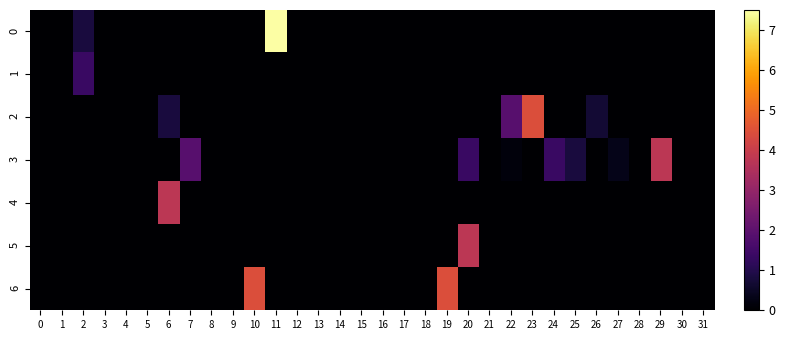

Between 21 and 26, which series saw the biggest shift?

2